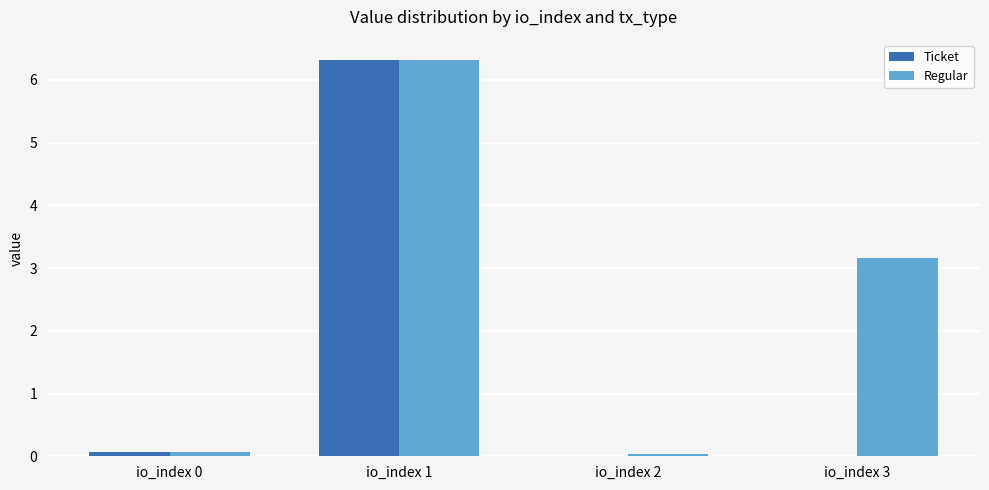

Are the bars horizontal?

No